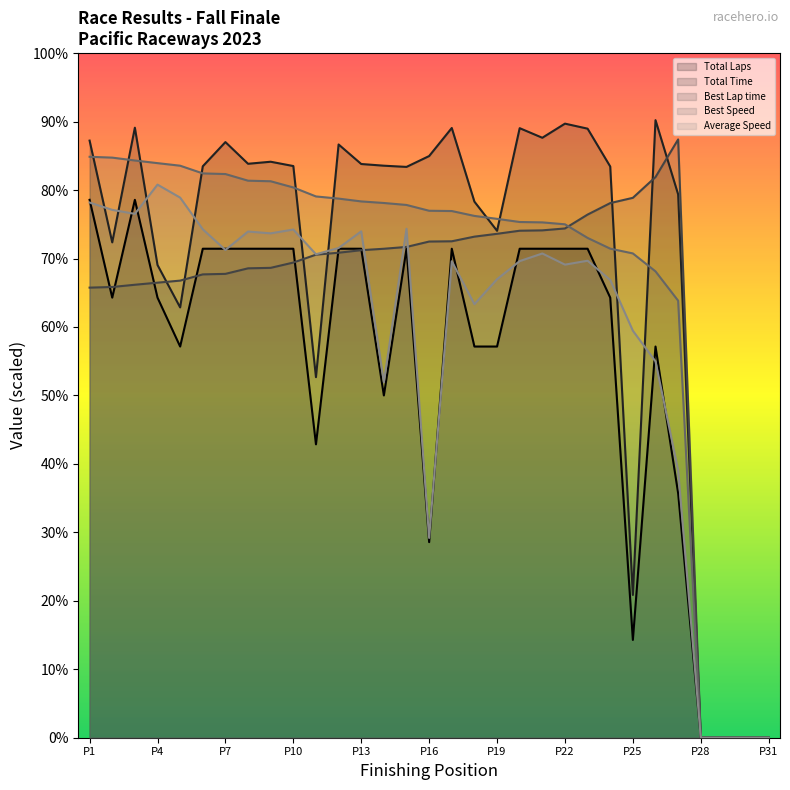

Count the number of data series in this chart.

5